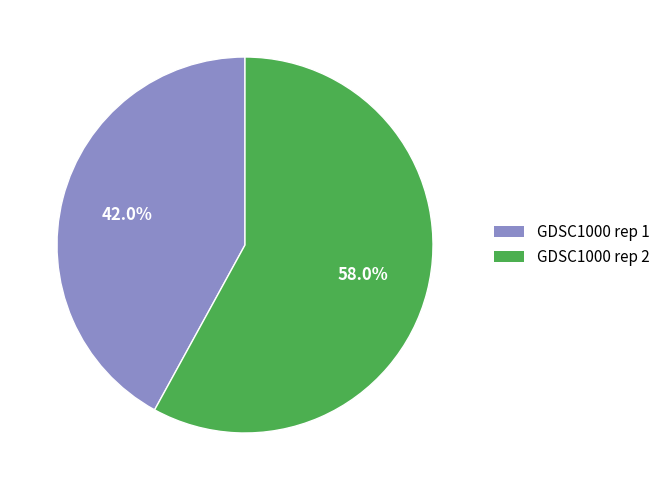

Is there any slice that represents more than half of the pie?

Yes